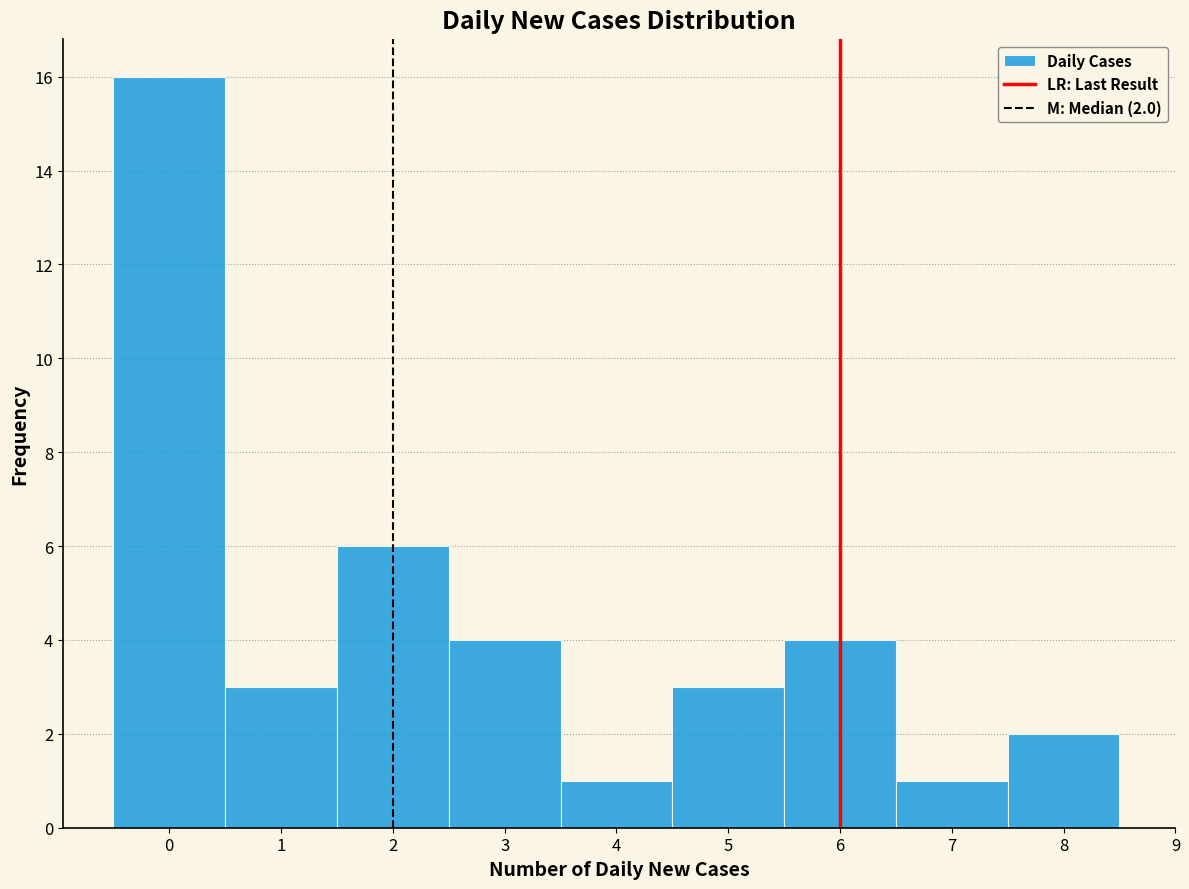

Which range on the x-axis has the tallest bar?

-0.5 to 0.5